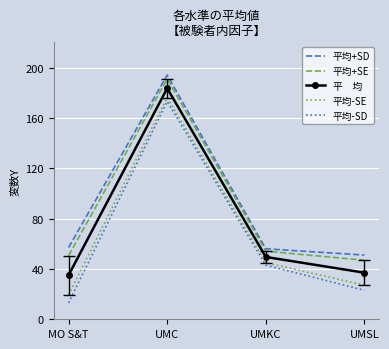

What is the total value across all series at UMSL?

185.0